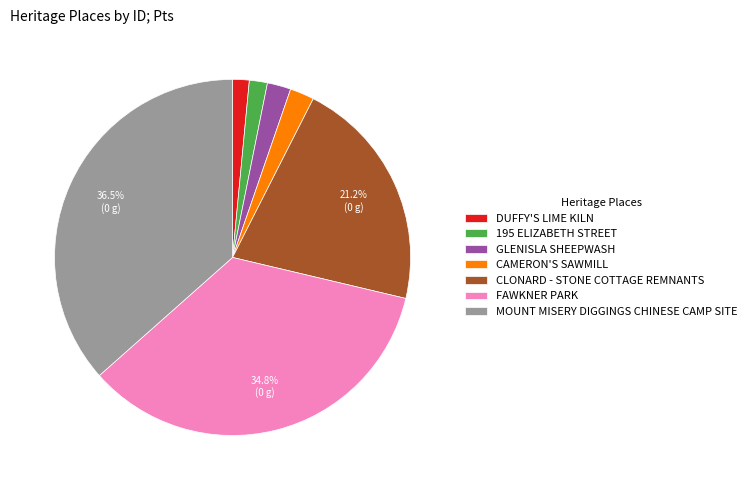

Is it true that DUFFY'S LIME KILN is 14% of the pie?

False